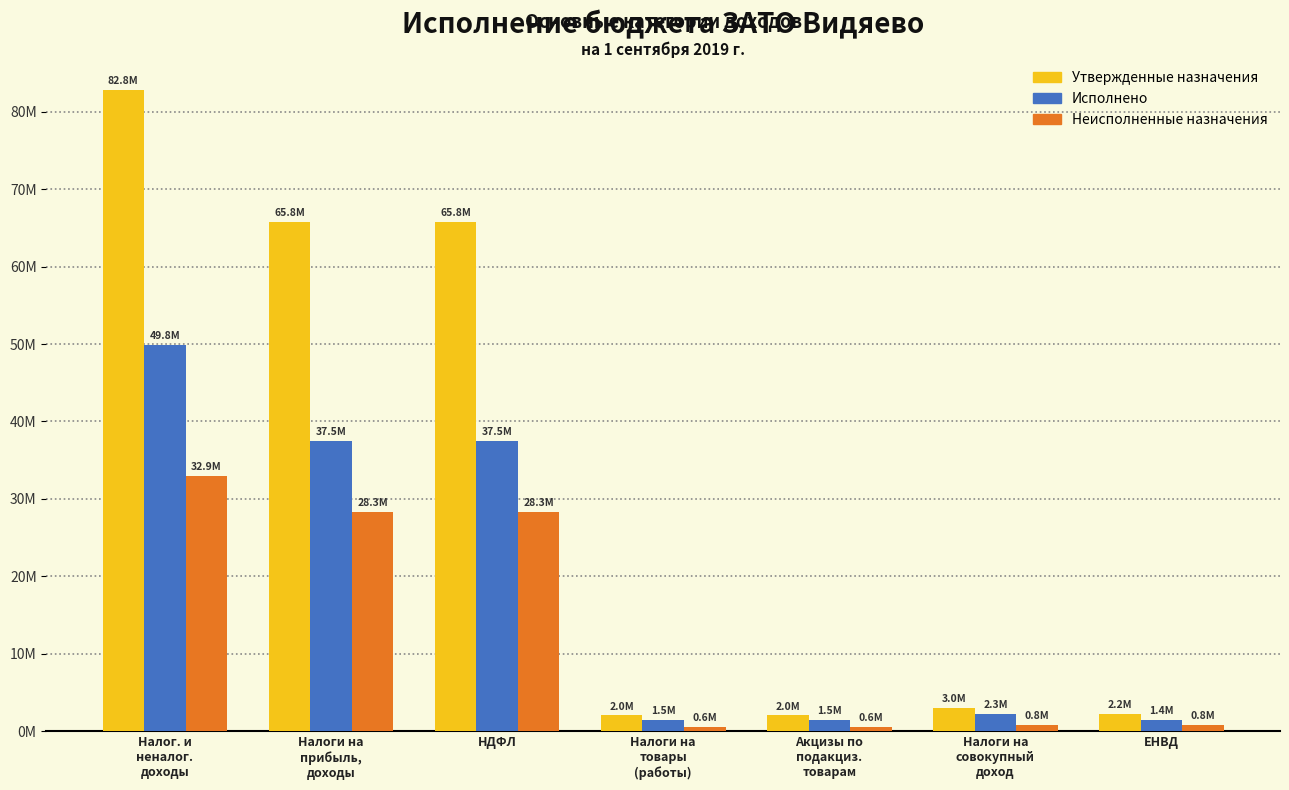

List the series in order of their overall mean, highest first.

Утвержденные назначения, Исполнено, Неисполненные назначения